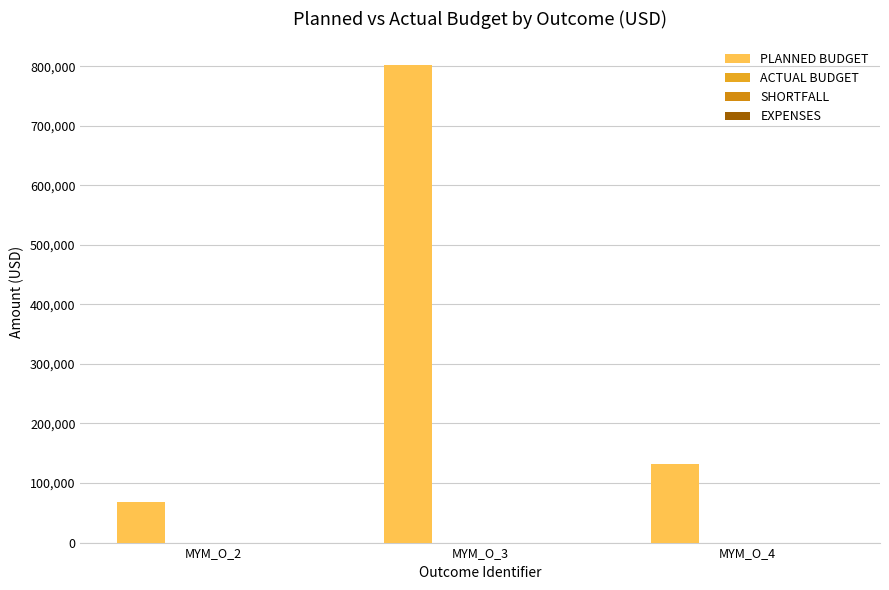

What is the greatest value displayed?

801678